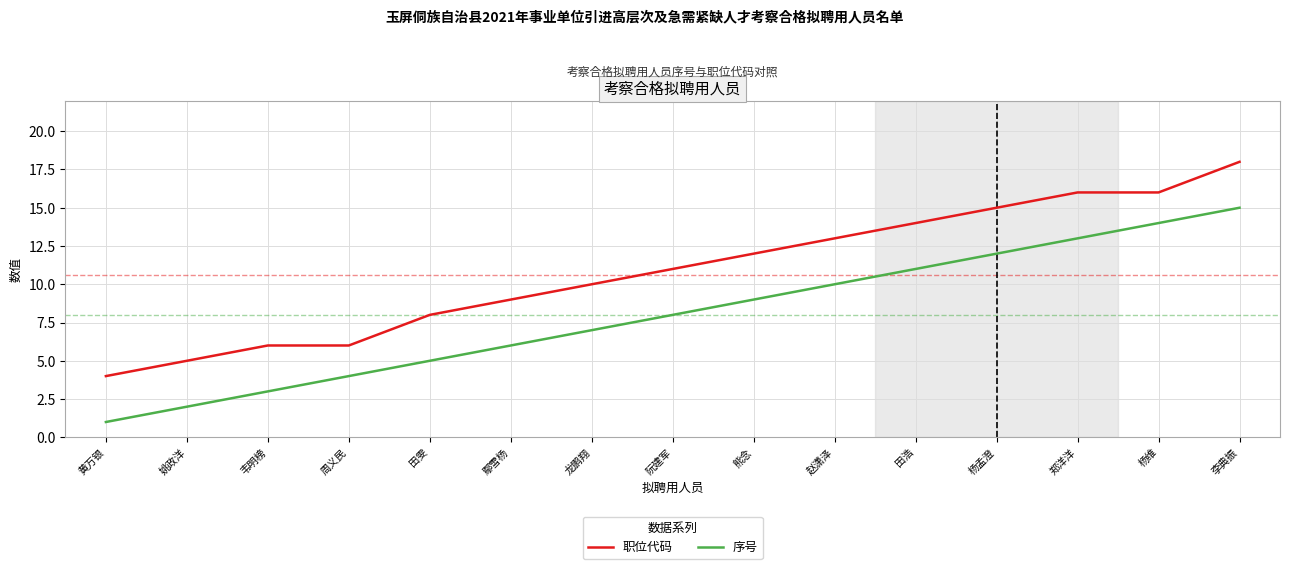

What position from the right is 郑洋洋?

3